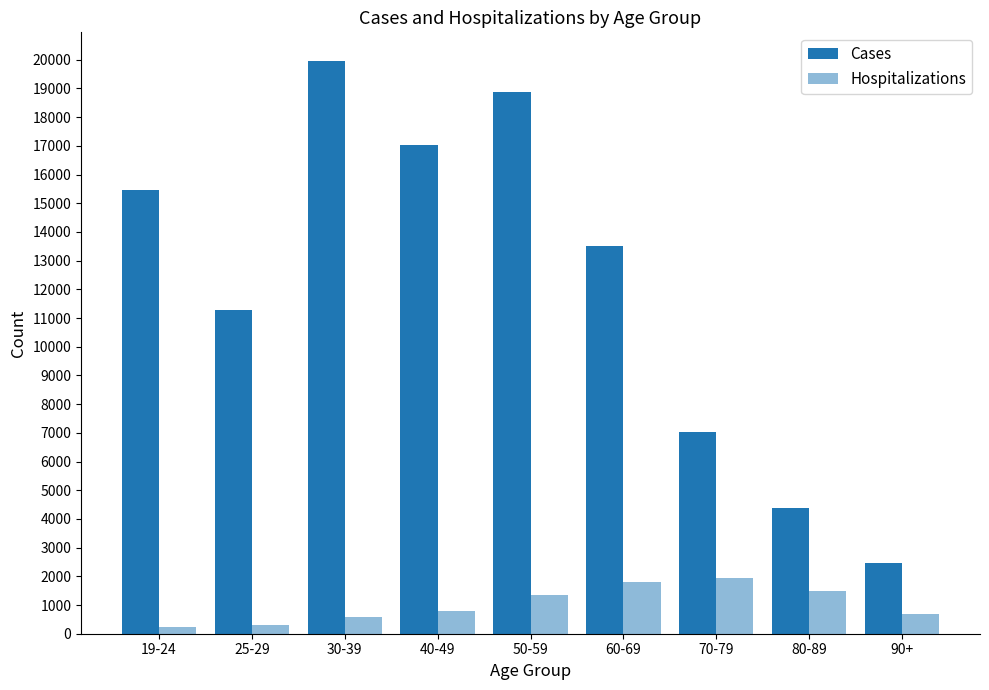

Reading right to left, what are all the values shown in this chart?

Cases: 2453	4373	7037	13524	18883	17043	19957	11297	15446
Hospitalizations: 677	1498	1925	1804	1333	805	576	296	236